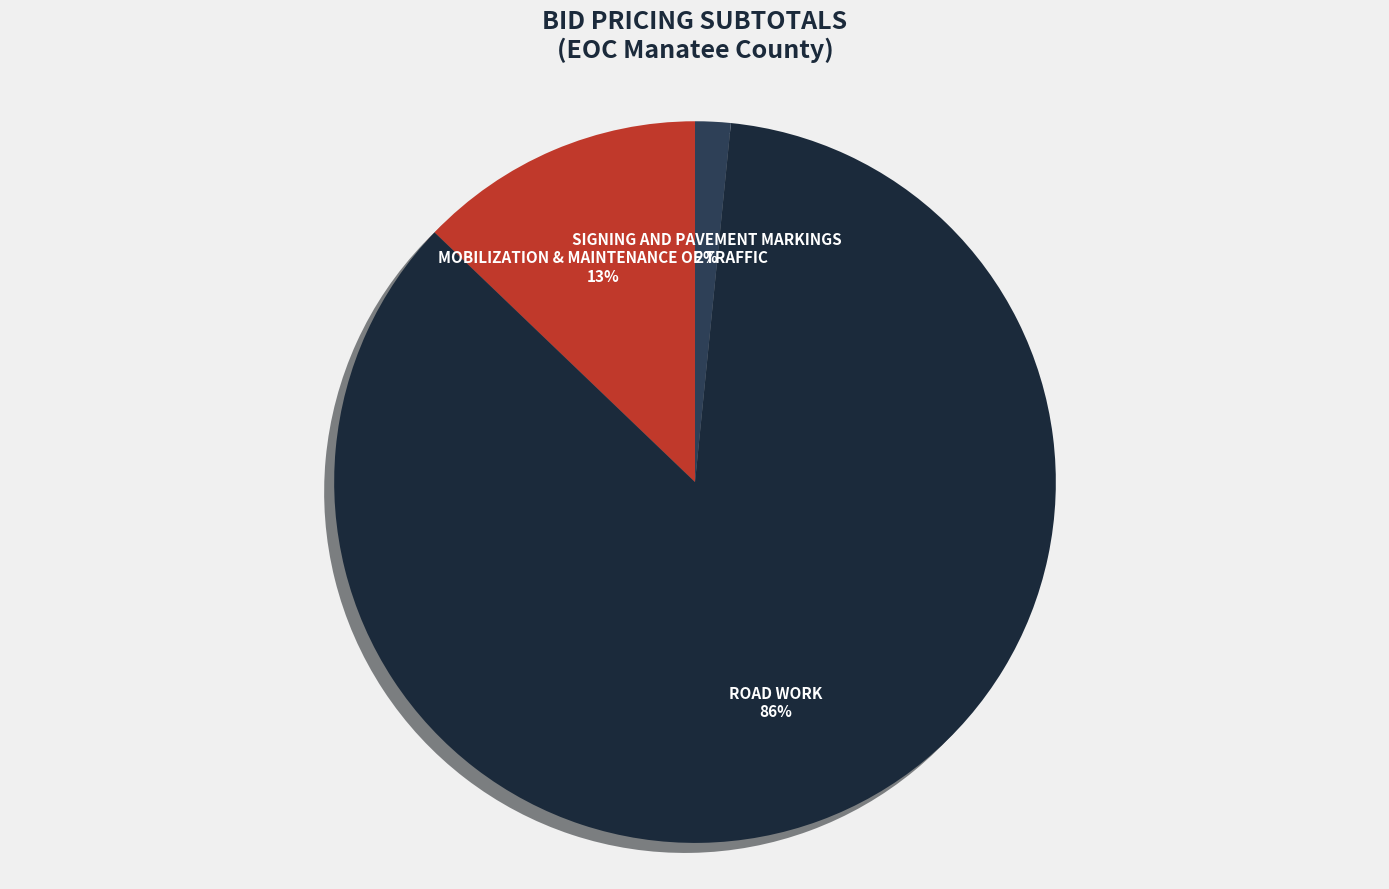

Which slice is the smallest?

SIGNING AND PAVEMENT MARKINGS